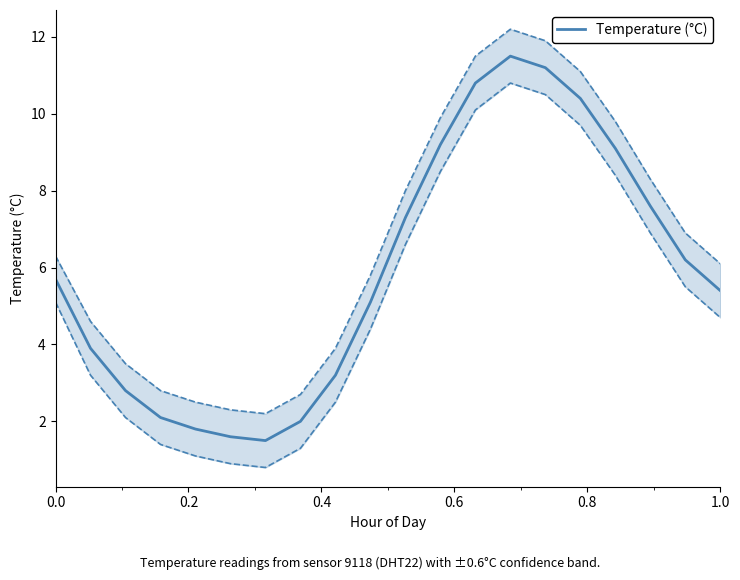

Count the number of values greater than 5.

12